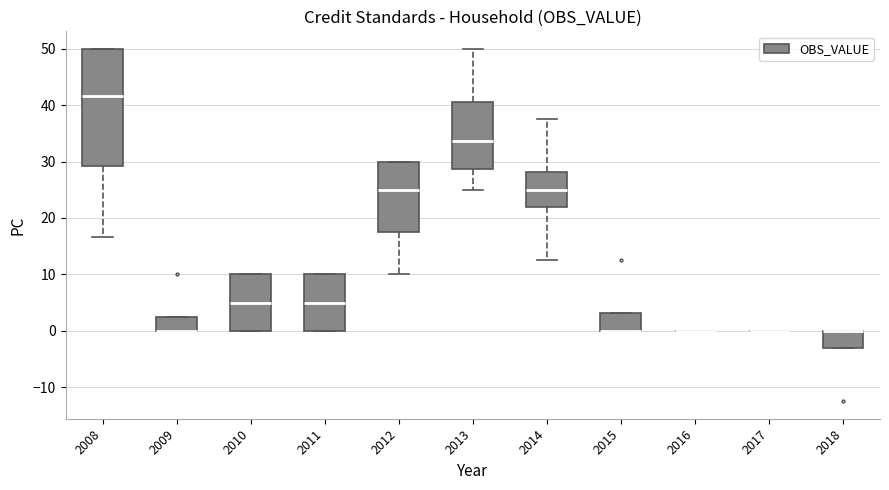

Where is the lower edge of the box at x = 2009 on the y-axis? The values are not printed on the chart, so give them approximately, as read against the axis.

0